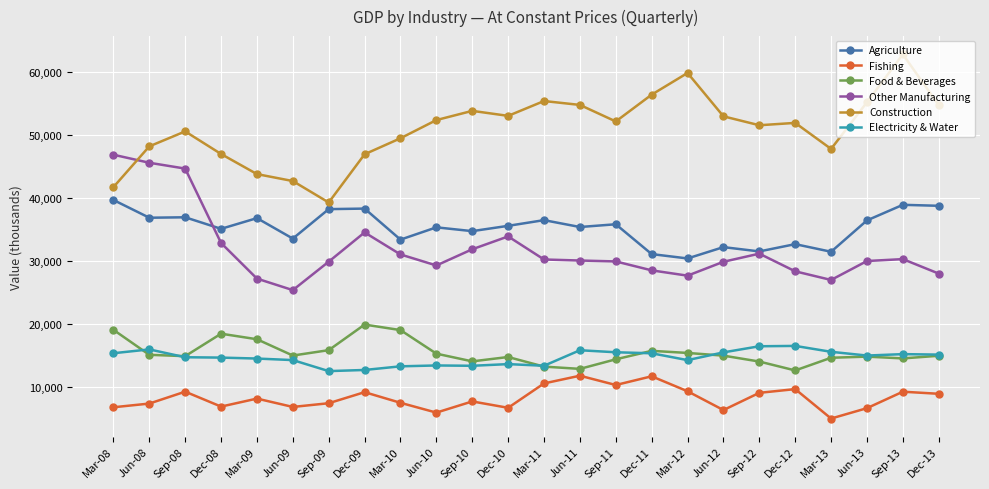

True or false: Food & Beverages has more than 0 interior local peaks.

True